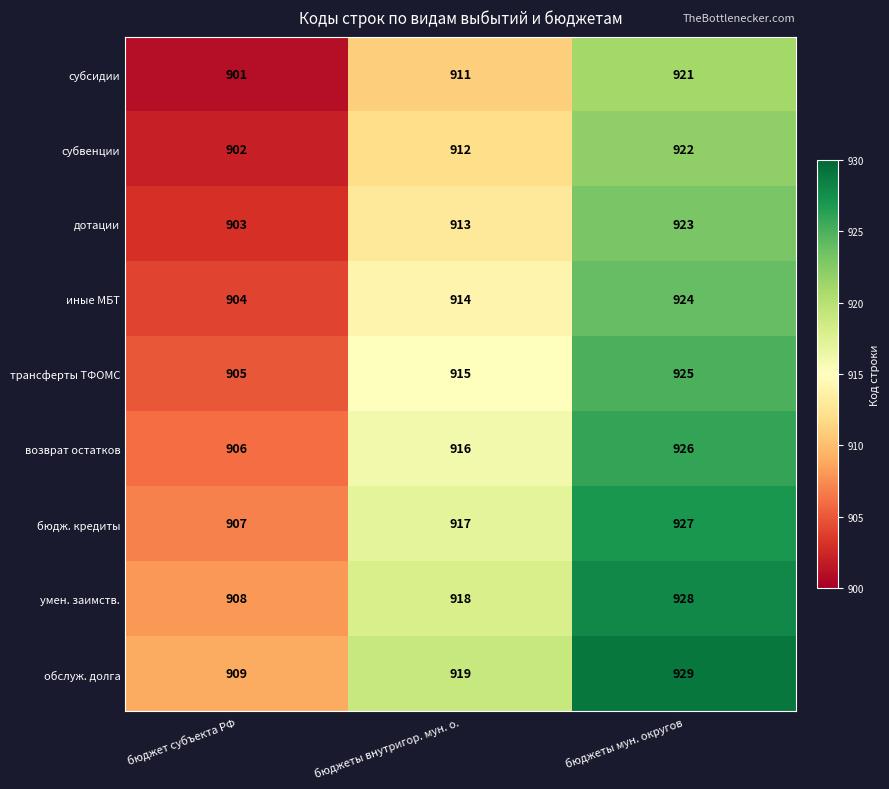

At which category is the sum across all series the highest?

бюджеты мун. округов